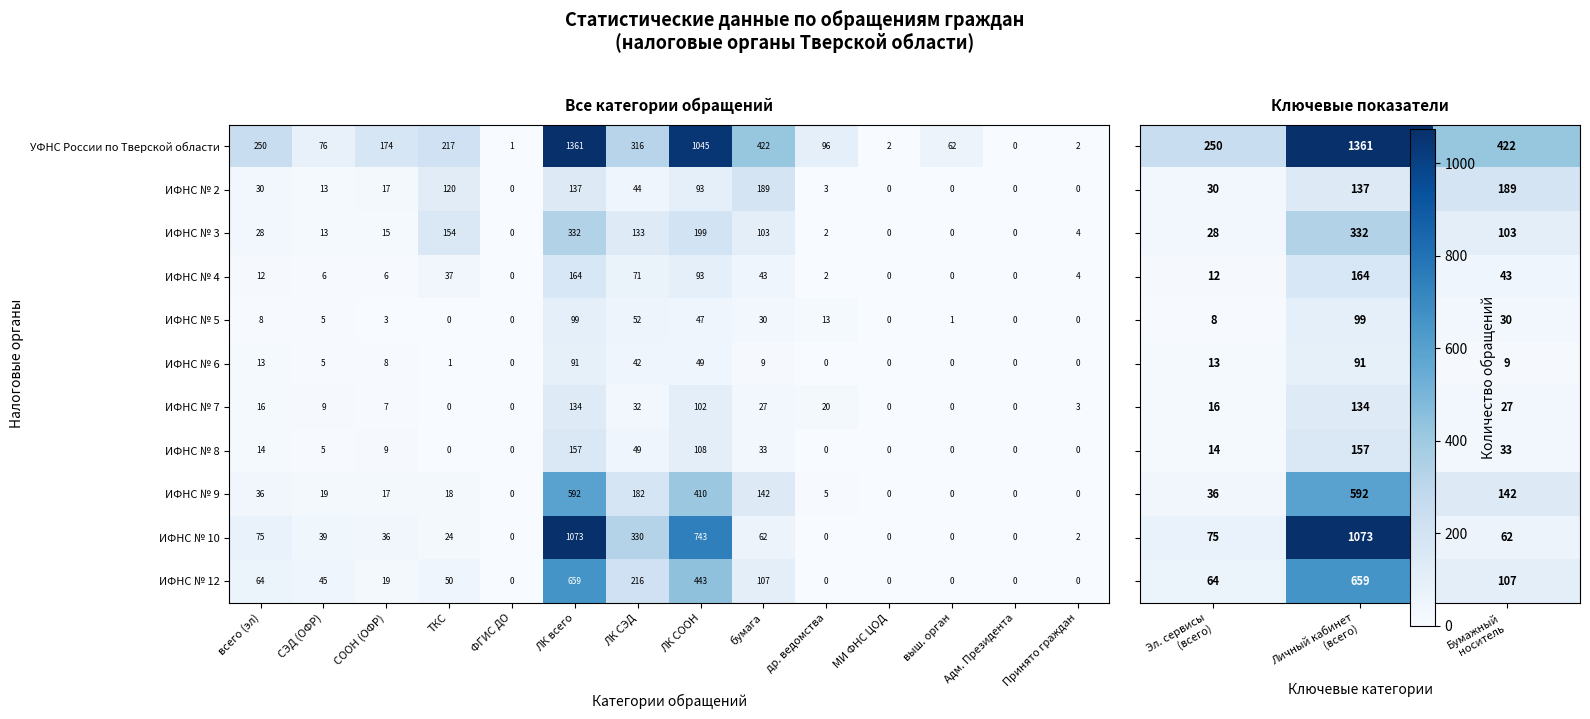

At which label is ИФНС № 6 closest to 45?

ЛК СЭД